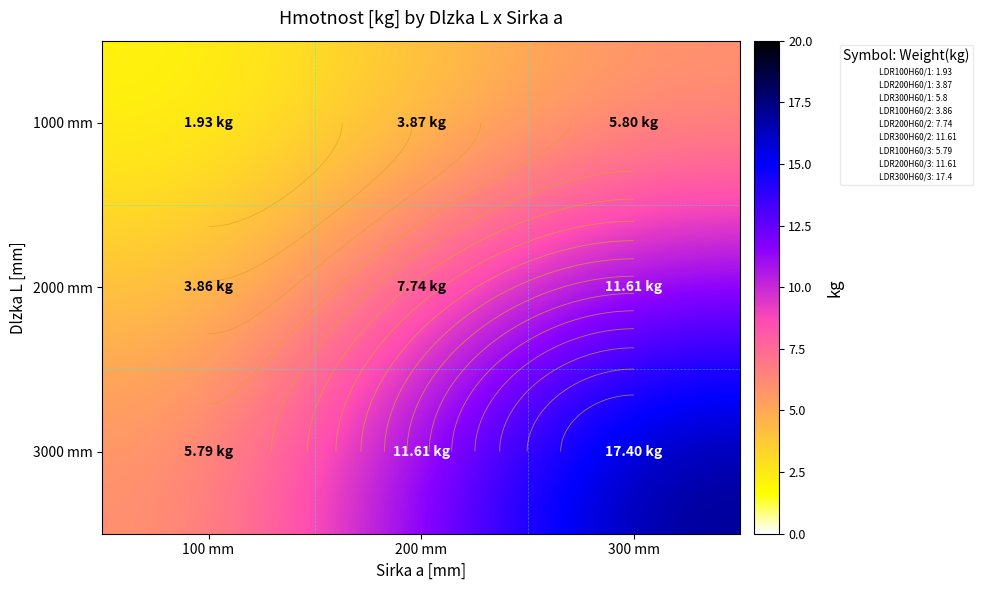

True or false: 2000 mm has a value of 7.7 at 200 mm.

True